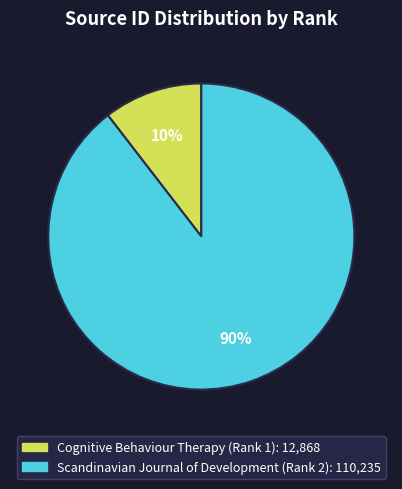

To the nearest percent, what is the combined percentage of Cognitive Behaviour Therapy (Rank 1) and Scandinavian Journal of Development (Rank 2)?

100%